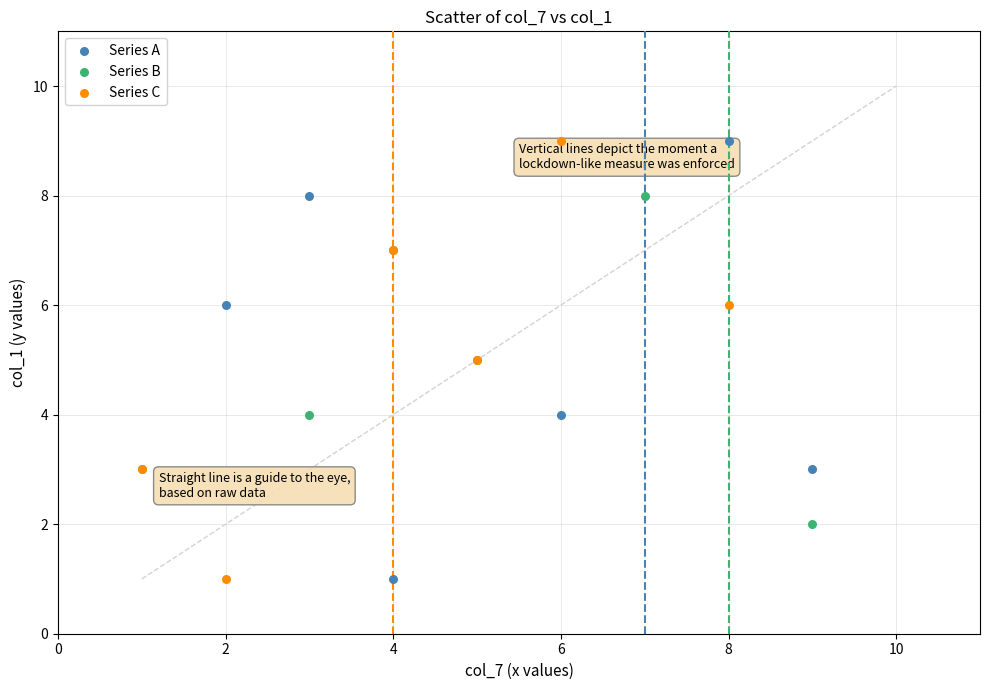

What are all the series names shown in the legend?

Series A, Series B, Series C